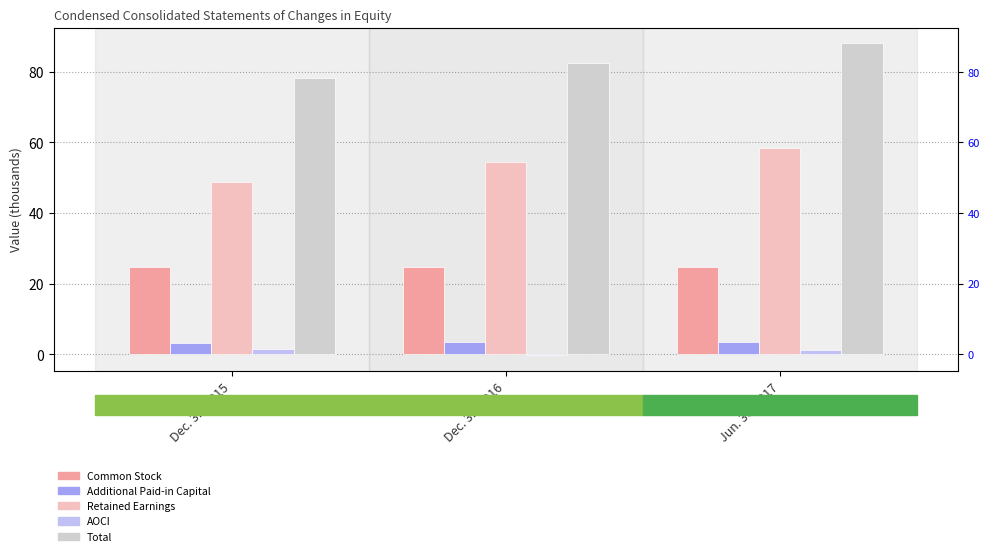

What is the maximum value shown in the chart?

88.1